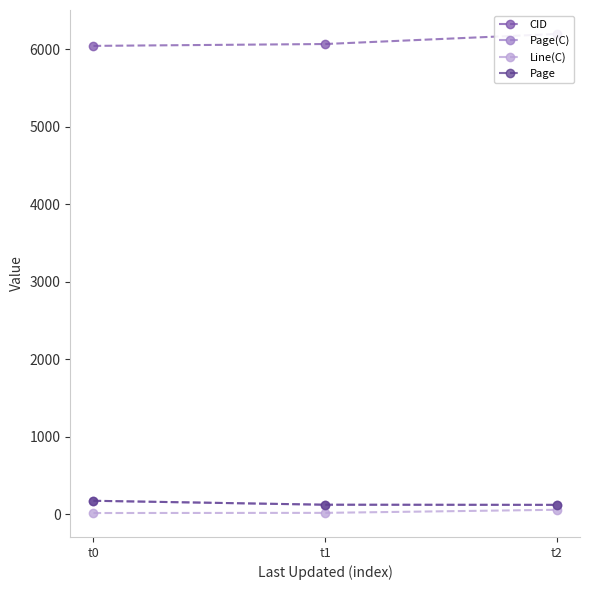

How many lines are shown in the chart?

4